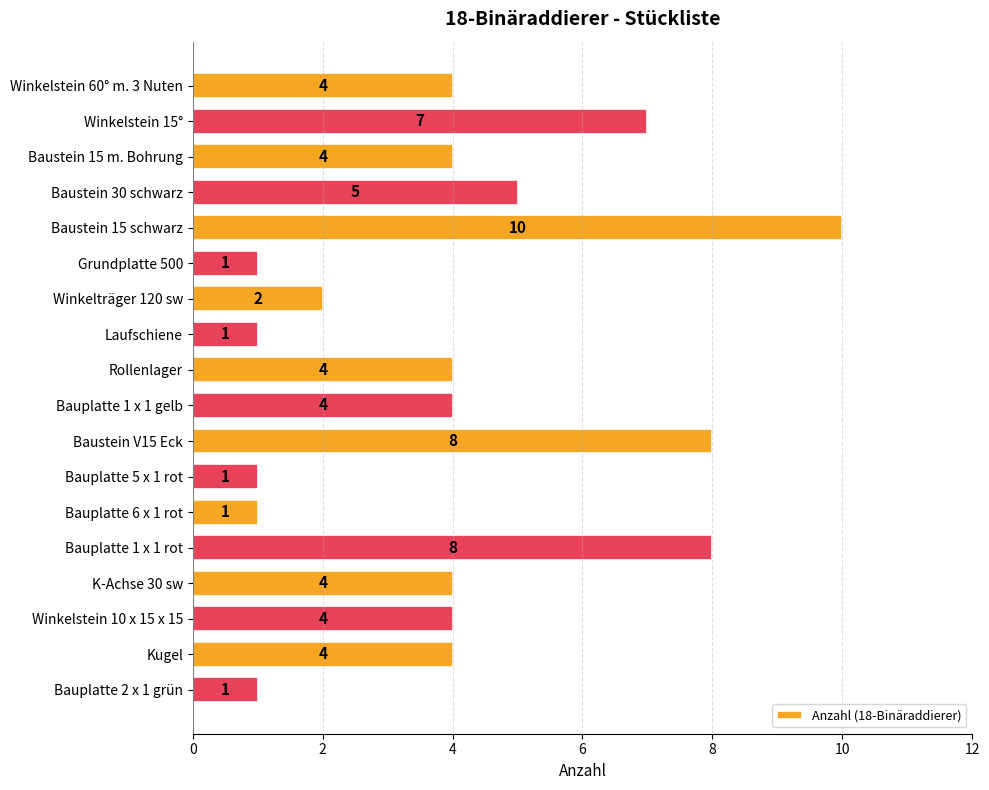

How many data points are less than 4?

6